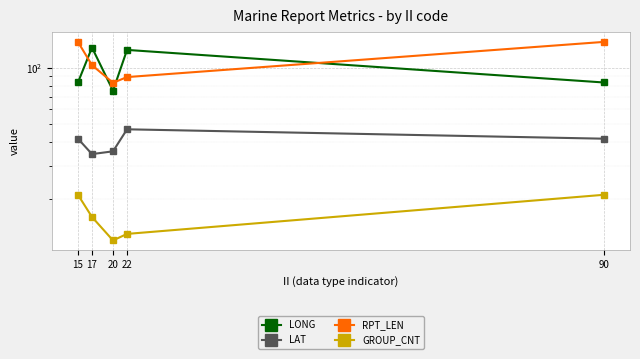

Where does the GROUP_CNT series first go above 16?

15